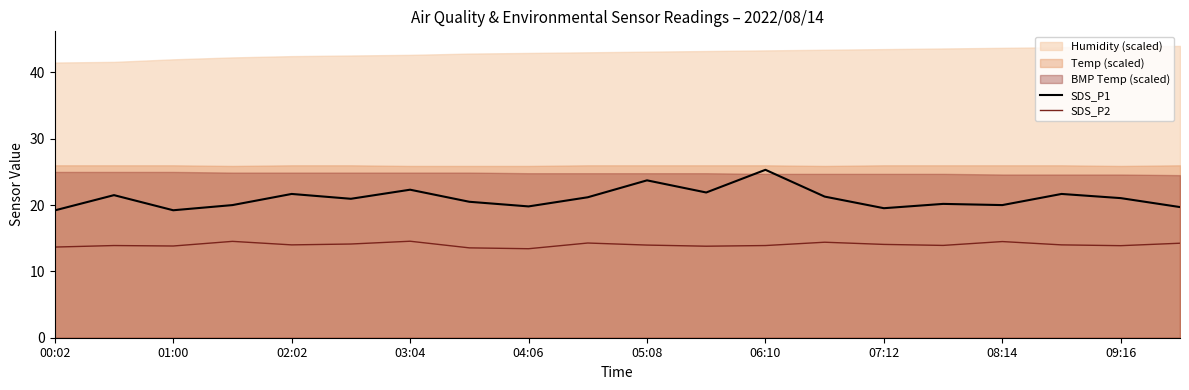

True or false: SDS_P2 and SDS_P1 cross at least once.

False